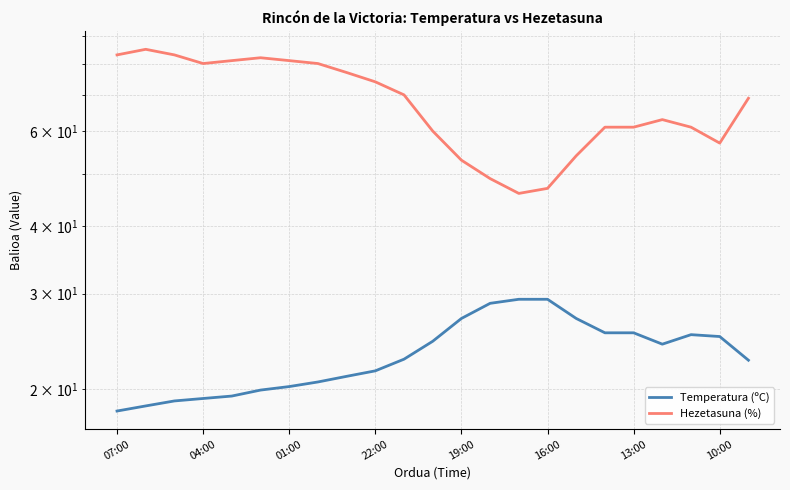

True or false: Temperatura (ºC) and Hezetasuna (%) intersect in this chart.

False